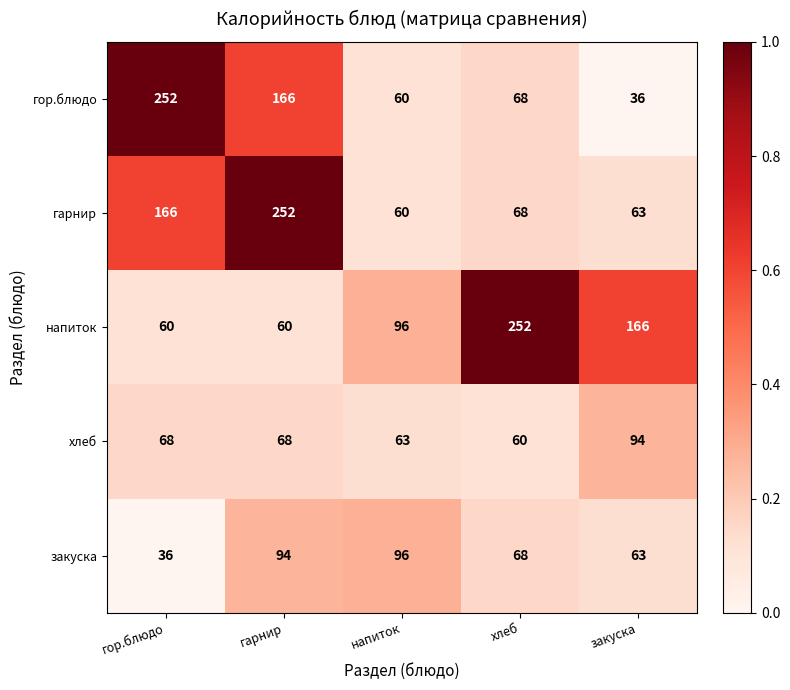

How many series are shown in this chart?

5